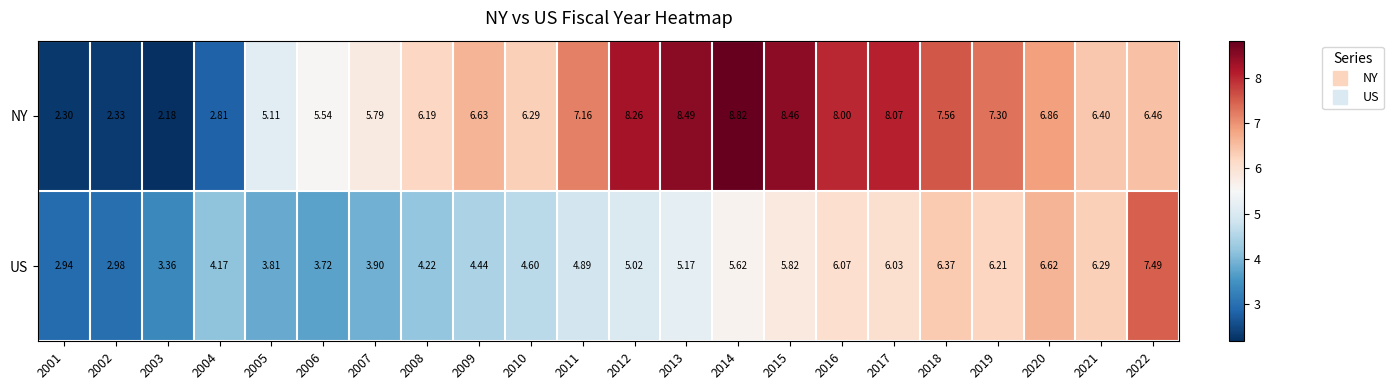

At 2001, list the series in order from largest to smallest.

US, NY